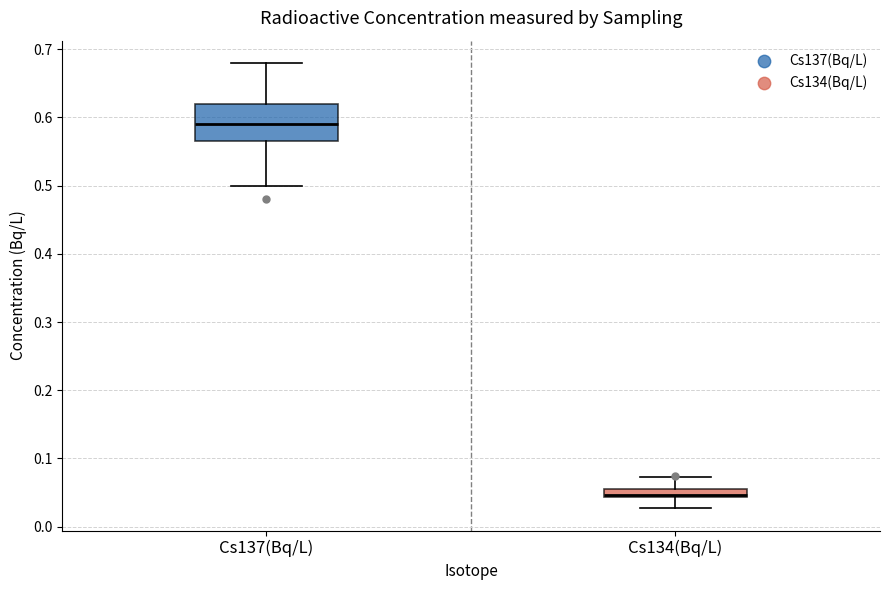

Comparing the boxes themselves (not the whiskers), which one is the tallest?

Cs137(Bq/L)